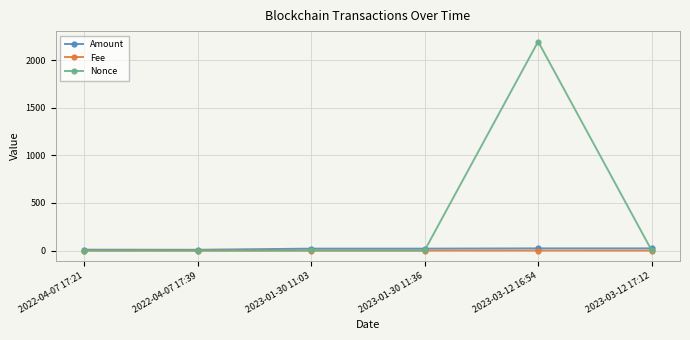

Which series has the largest total across all categories?

Nonce